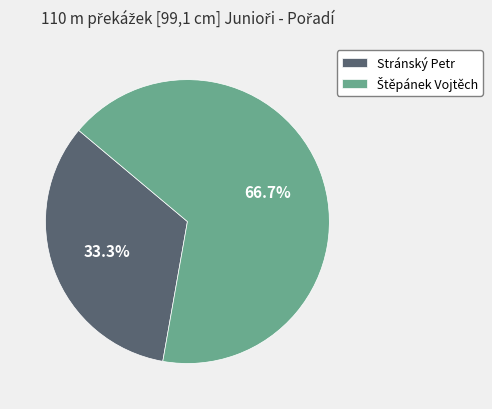

How much of the chart is everything except Stránský Petr?

66.7%